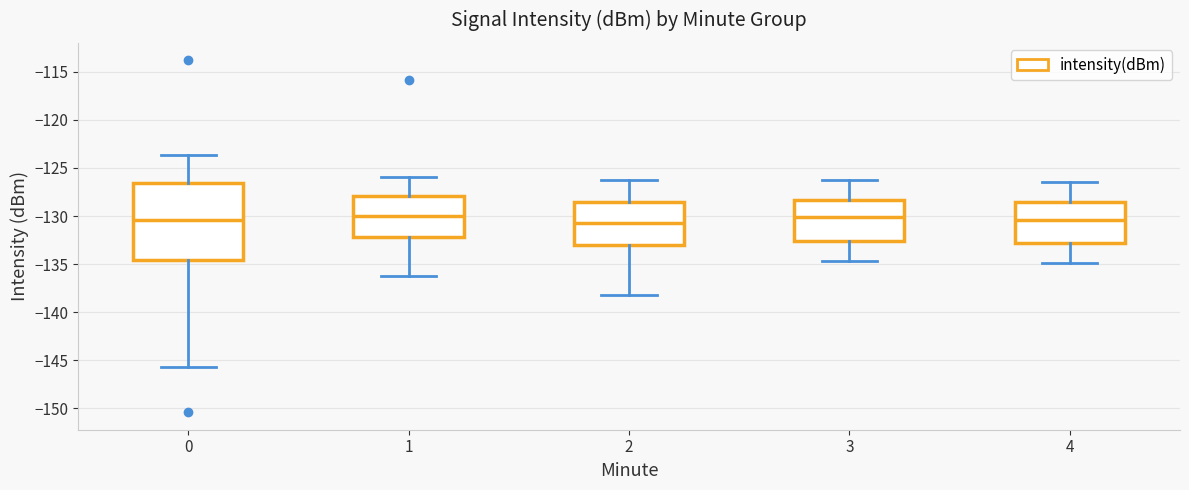

Comparing the boxes themselves (not the whiskers), which one is the tallest?

0